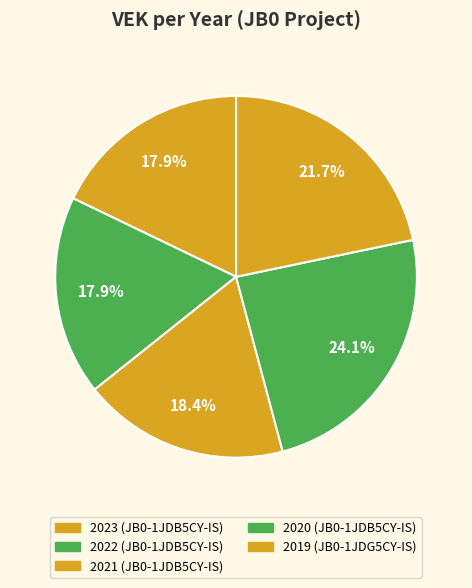

Count the number of slices in the pie.

5